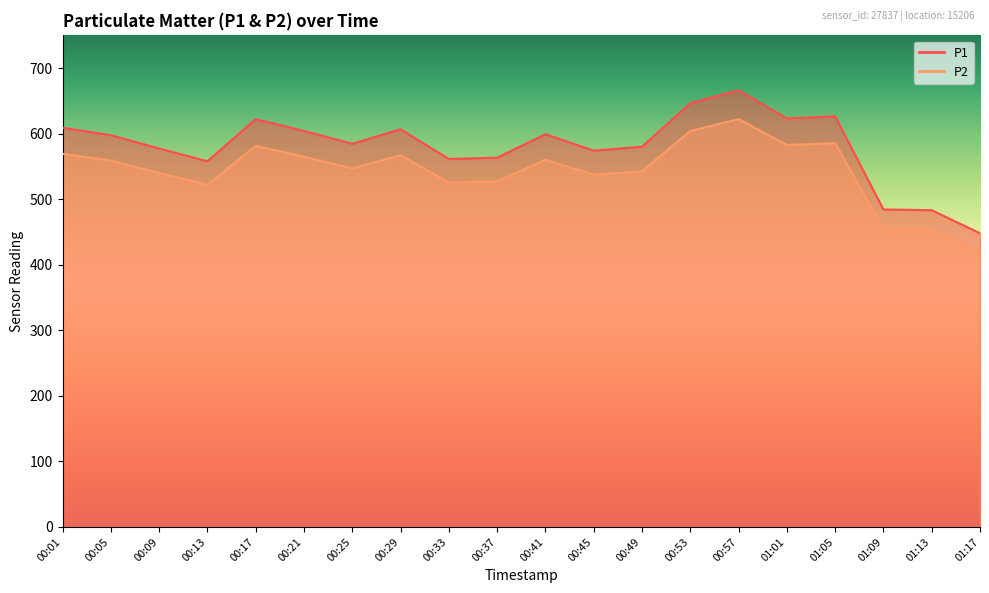

Reading right to left, what are all the values shown in this chart?

P1: 01:17=448.1	01:13=483.2	01:09=484.3	01:05=626.4	01:01=623.3	00:57=666.3	00:53=646.5	00:49=580.1	00:45=574.2	00:41=599.1	00:37=563.4	00:33=561.4	00:29=606.7	00:25=584.6	00:21=604.2	00:17=622.2	00:13=558.0	00:09=577.4	00:05=597.7	00:01=609.1
P2: 01:17=421.4	01:13=453.6	01:09=454.8	01:05=585.4	01:01=582.8	00:57=622.2	00:53=604.0	00:49=542.6	00:45=537.5	00:41=560.1	00:37=527.3	00:33=525.4	00:29=567.1	00:25=546.9	00:21=565.0	00:17=581.4	00:13=522.3	00:09=540.0	00:05=559.0	00:01=569.2